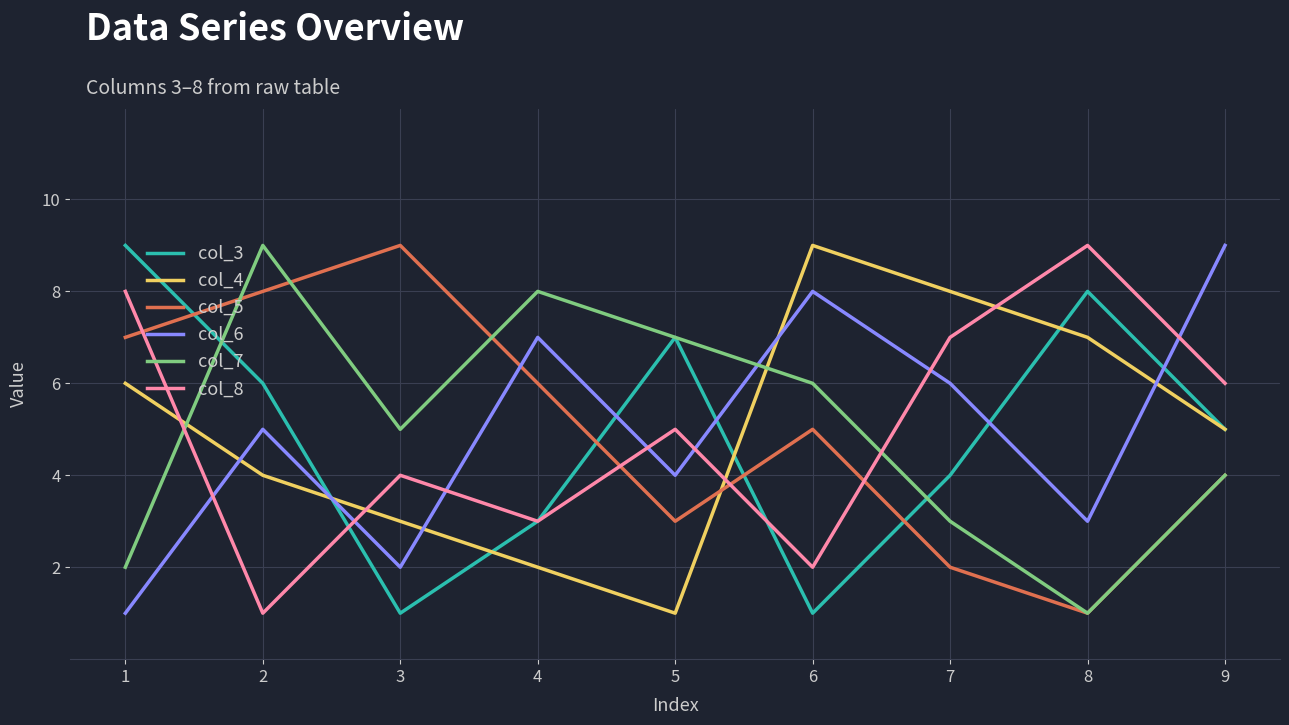

Where is the first local minimum for col_4?

5